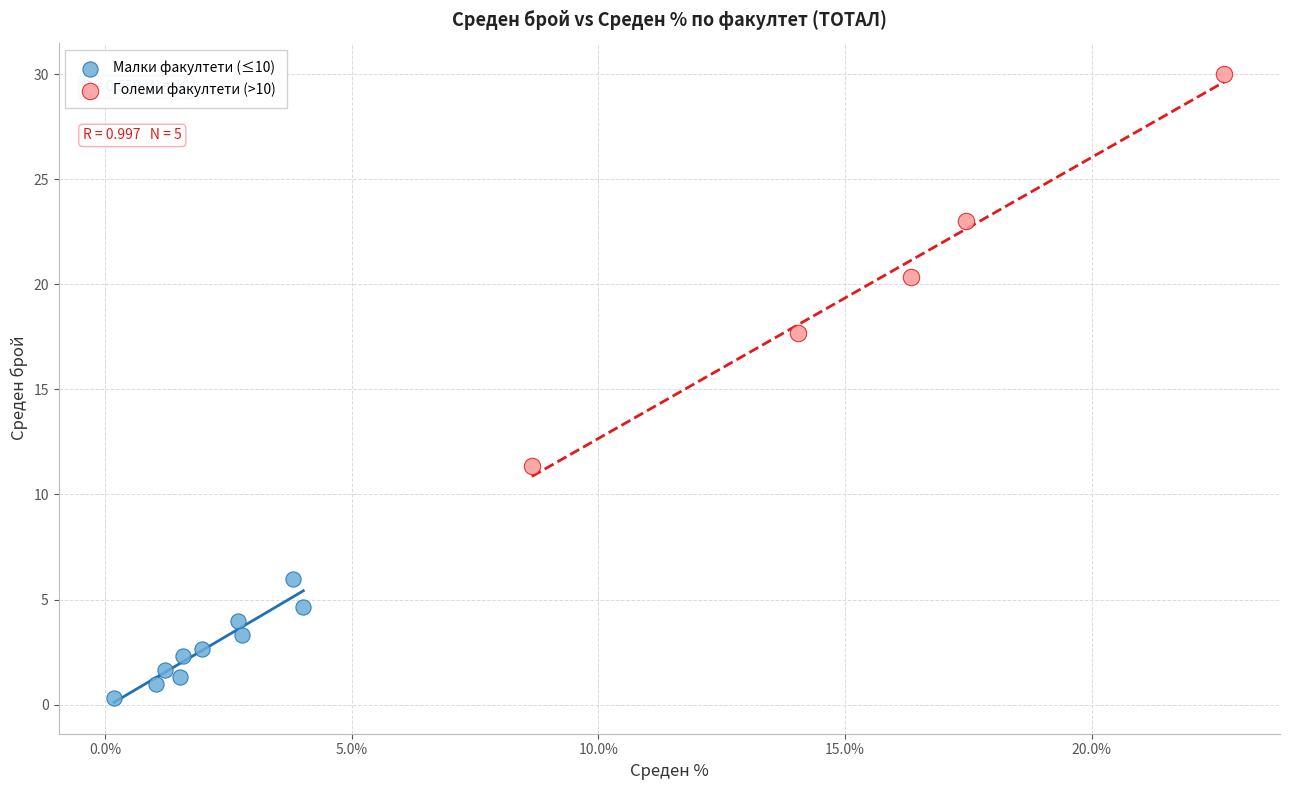

Which series has the widest spread of Y values?

Големи факултети (>10)